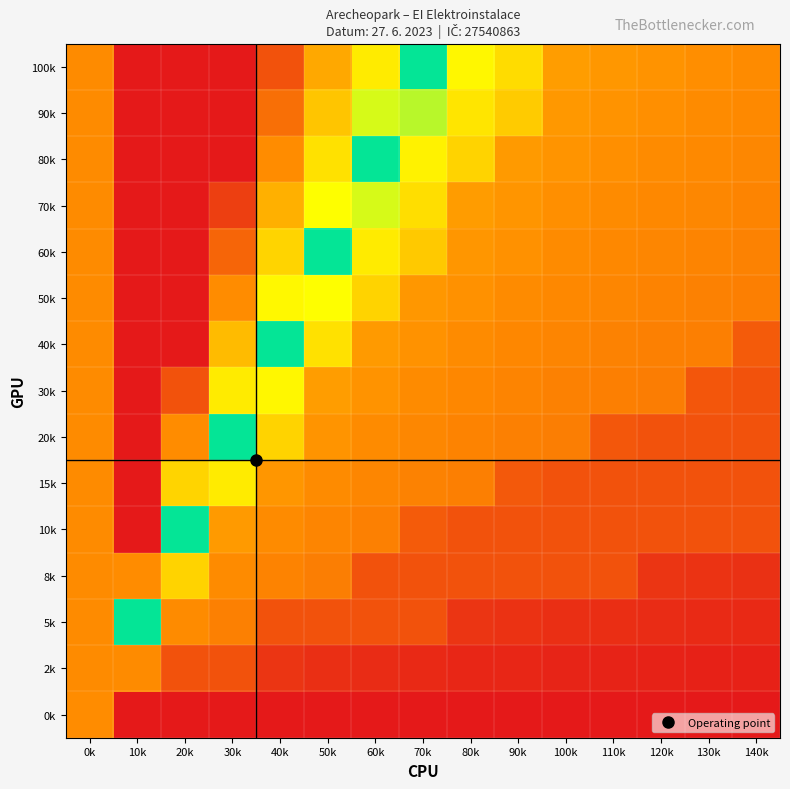

At which category is the sum across all series the highest?

10k